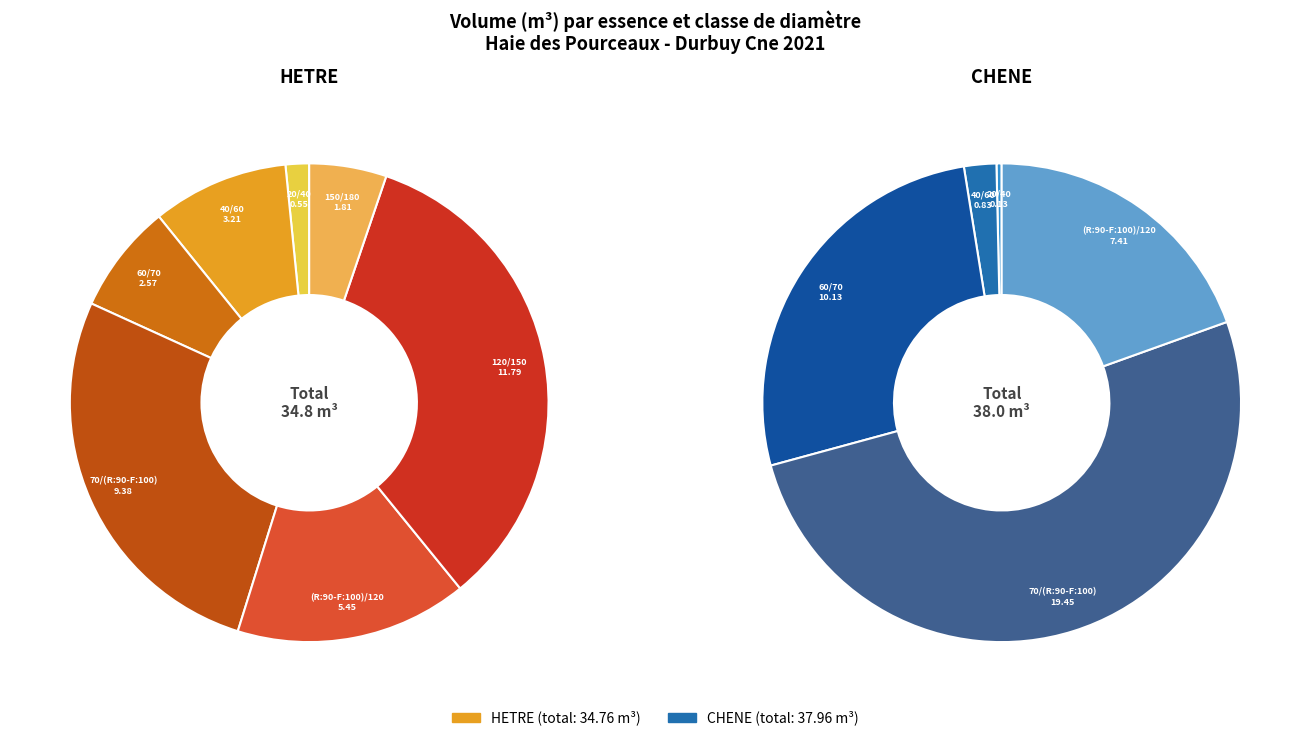

Which series changed the most between 20/40 and 150/180?

HETRE